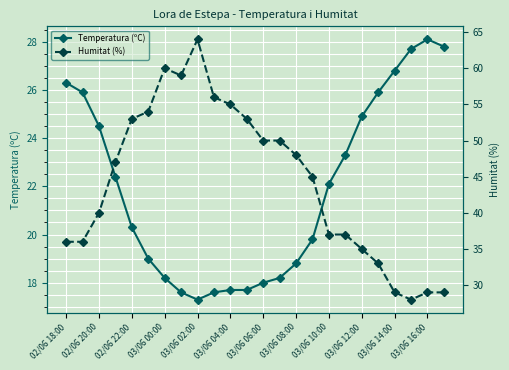

What is the lowest value of the Temperatura (ºC) series?

17.3